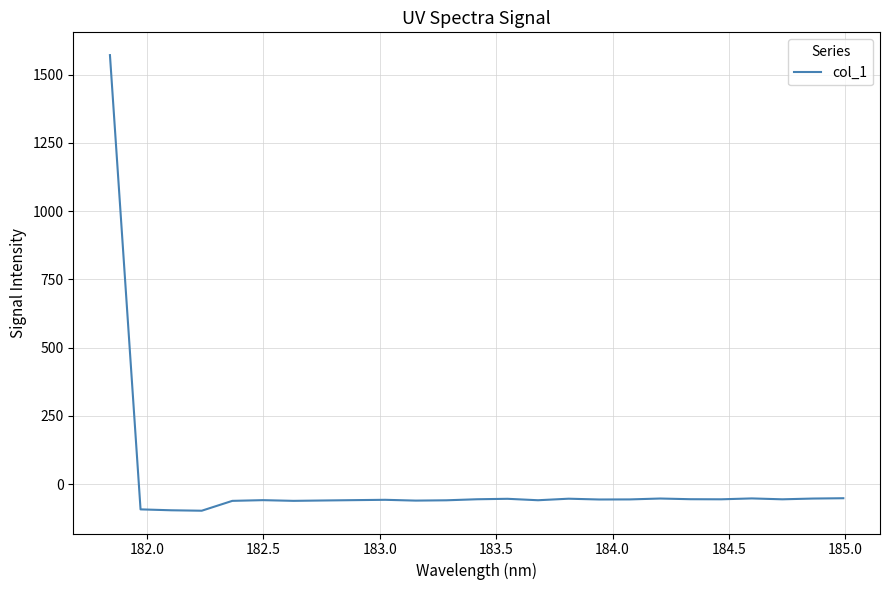

What is the minimum value shown in the chart?

-97.7